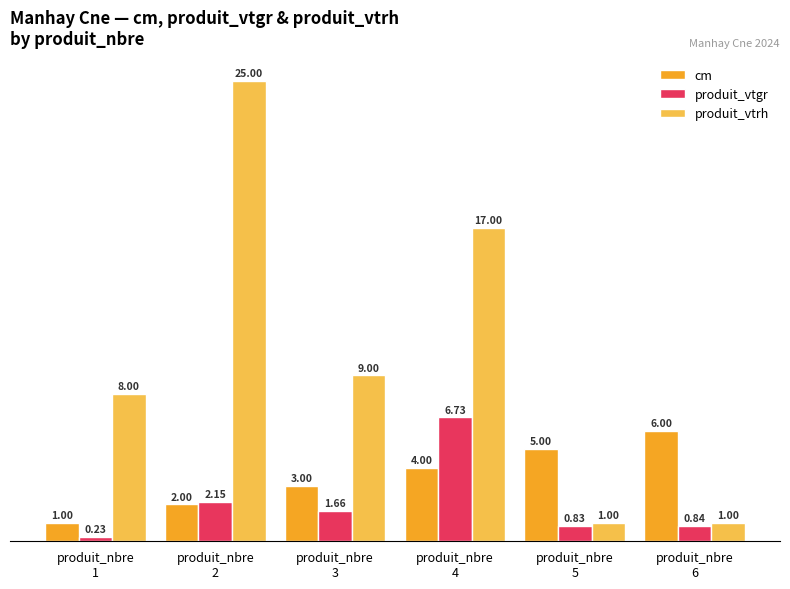

At how many categories does at least one series exceed 22?

1